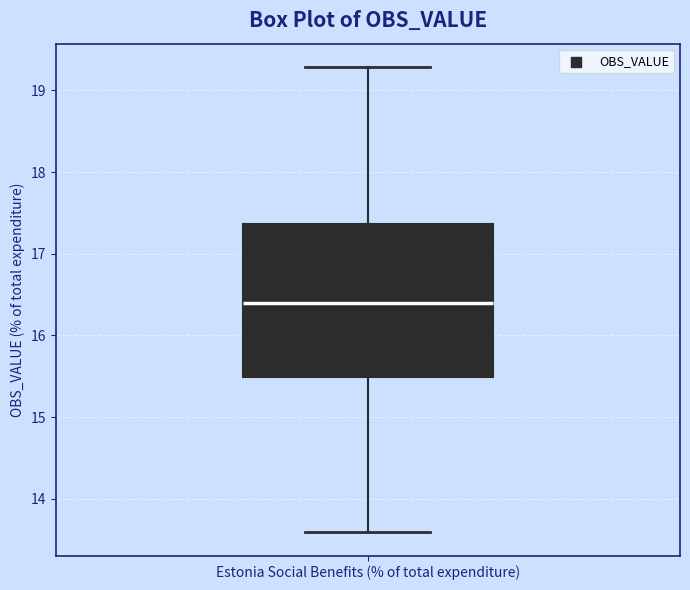

Where does the upper whisker of the box for Estonia Social Benefits (% of total expenditure) end on the y-axis? The values are not printed on the chart, so give them approximately, as read against the axis.

19.3